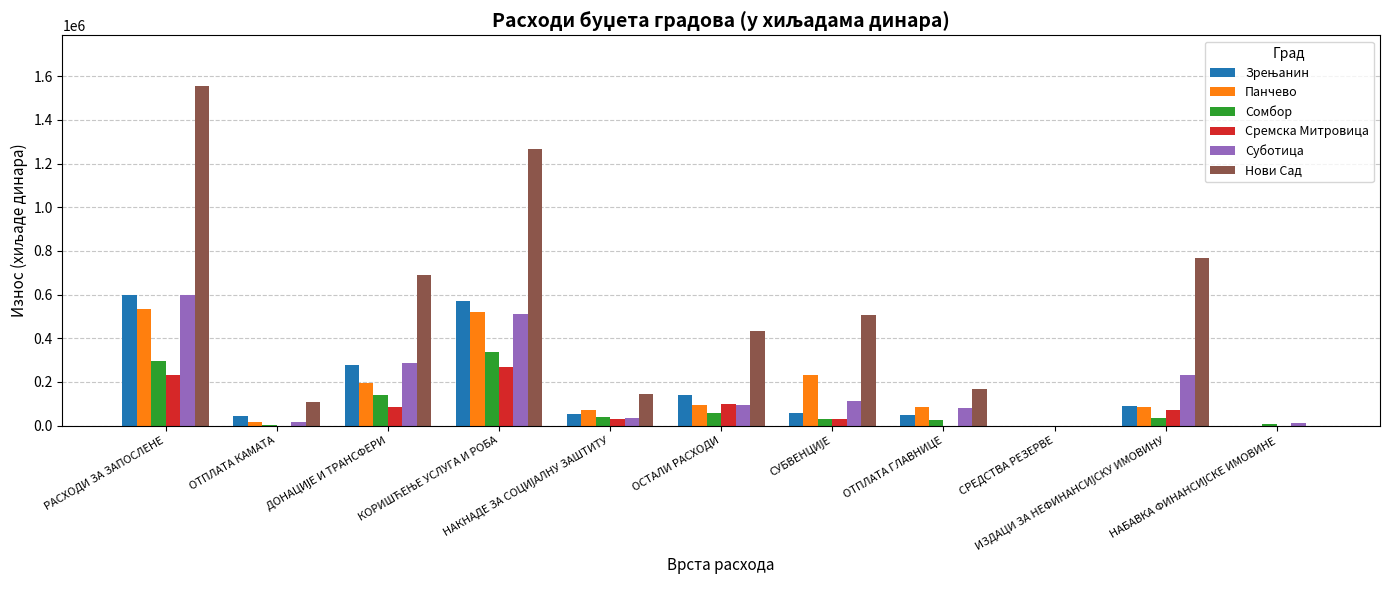

What is the sum of all Нови Сад values?

5640822